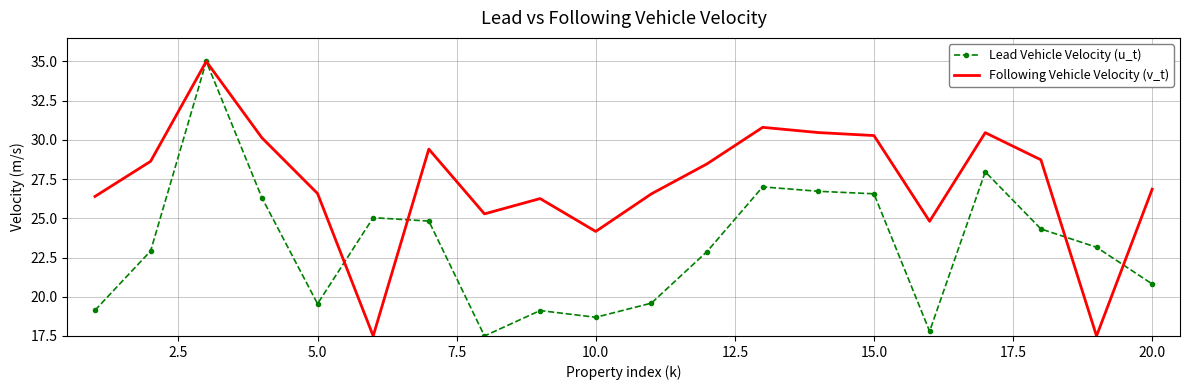

Reading right to left, extract all data points from this chart.

Lead Vehicle Velocity (u_t): 20.8	23.2	24.3	28.0	17.8	26.6	26.7	27.0	22.9	19.6	18.7	19.1	17.5	24.8	25.0	19.6	26.3	35.0	22.9	19.1
Following Vehicle Velocity (v_t): 26.9	17.5	28.7	30.5	24.8	30.3	30.5	30.8	28.5	26.6	24.2	26.3	25.3	29.4	17.5	26.6	30.1	35.0	28.6	26.4